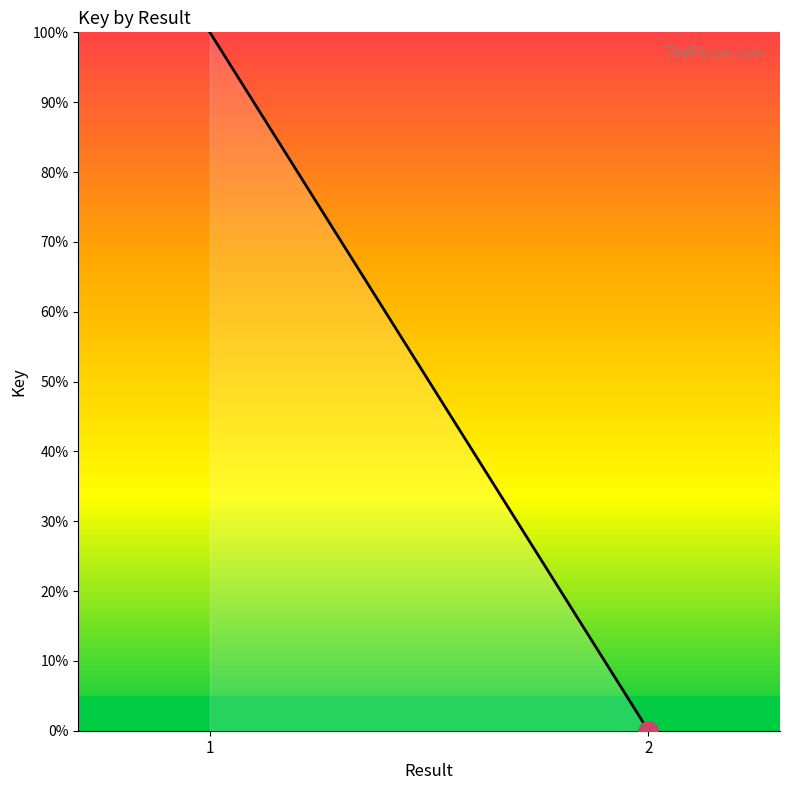

What is the sum of all values?

100